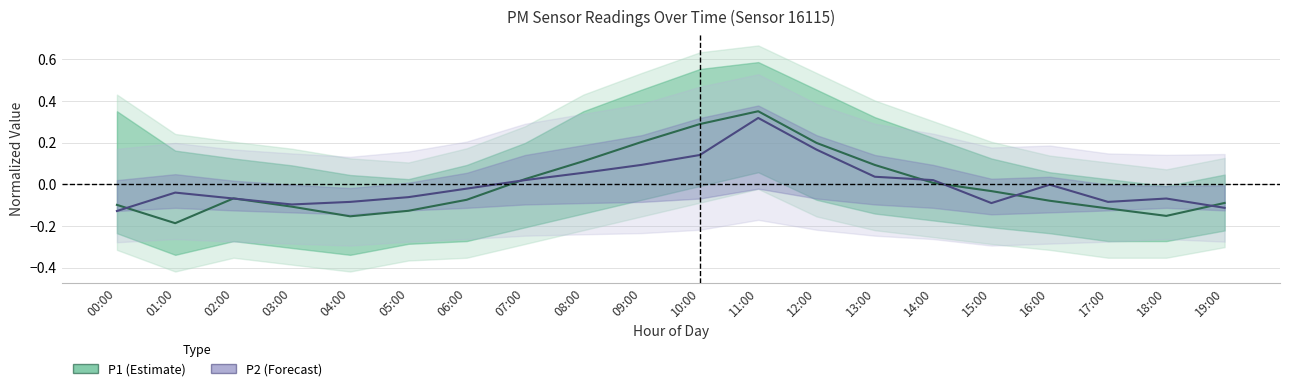

How many data points in P2 are above 0?

8